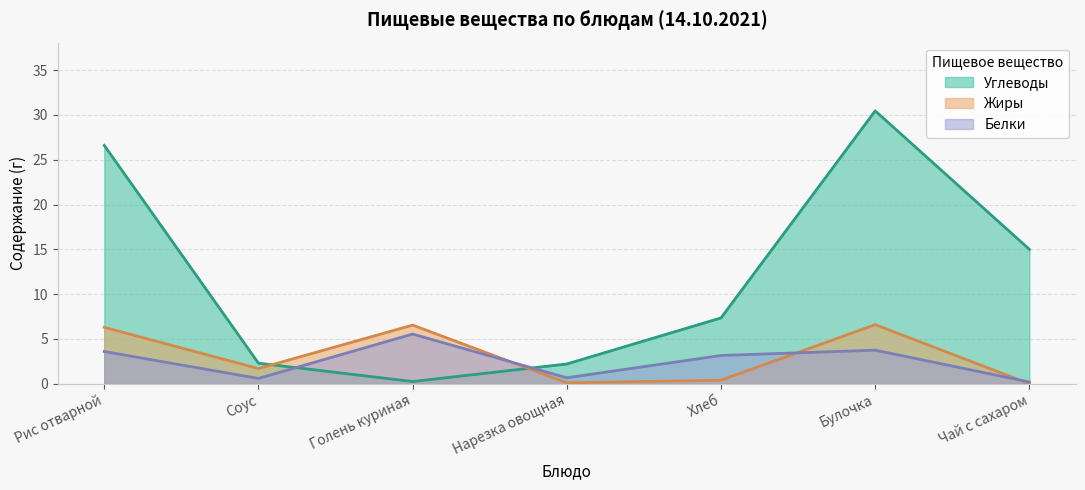

Which series ends up on top after the final intersection of Углеводы and Жиры?

Углеводы